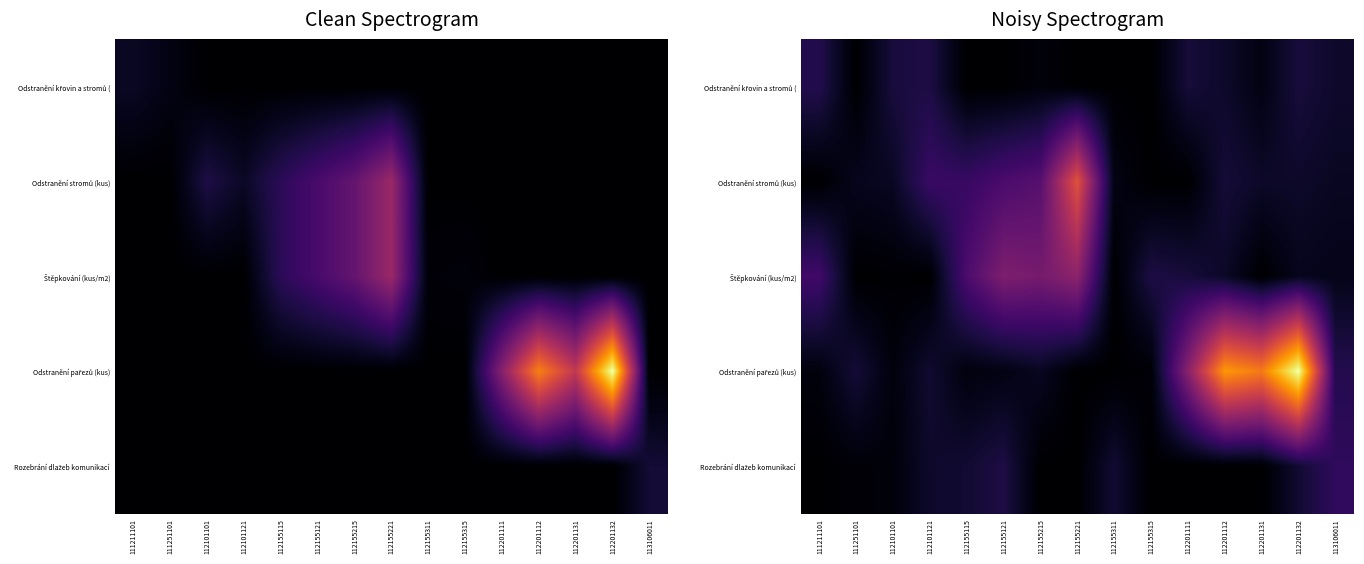

How many data points in Odstranění pařezů (kus) are above 0?

13